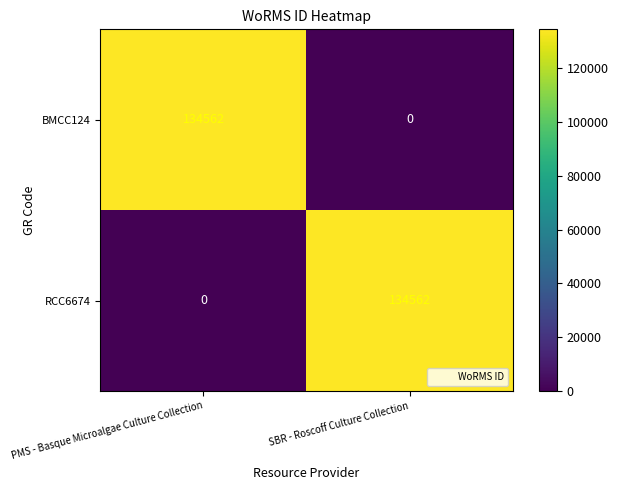

Count the number of data series in this chart.

2